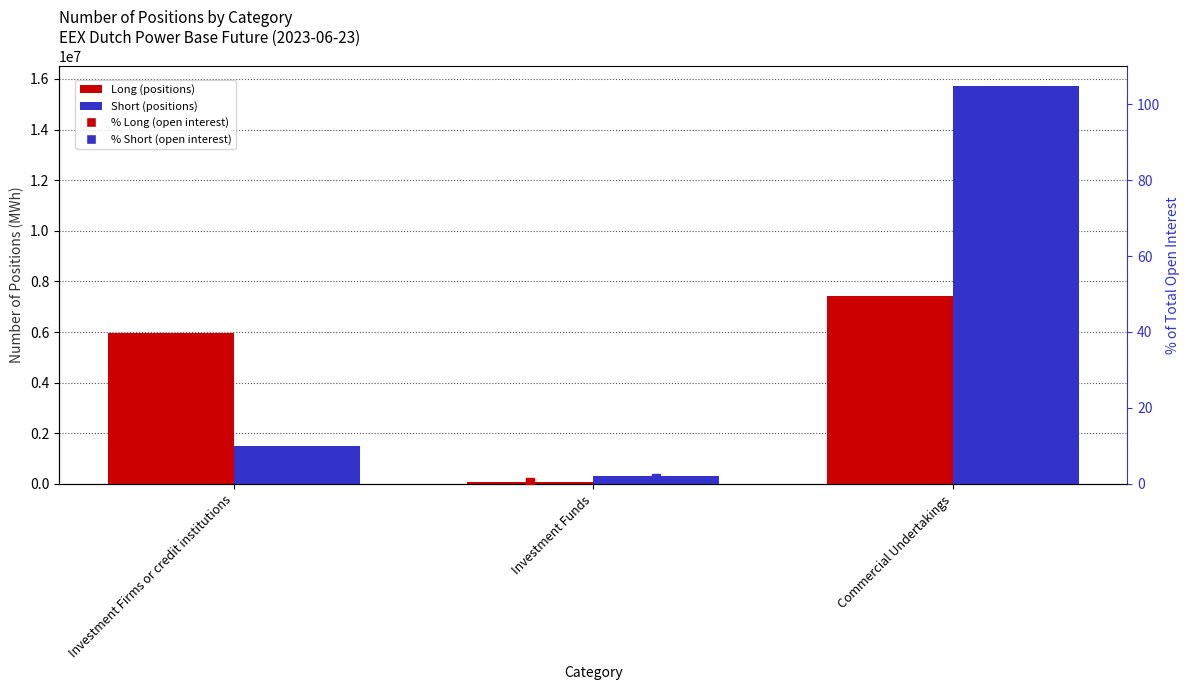

What is the total value across all series at Investment Firms or credit institutions?

7486680.3